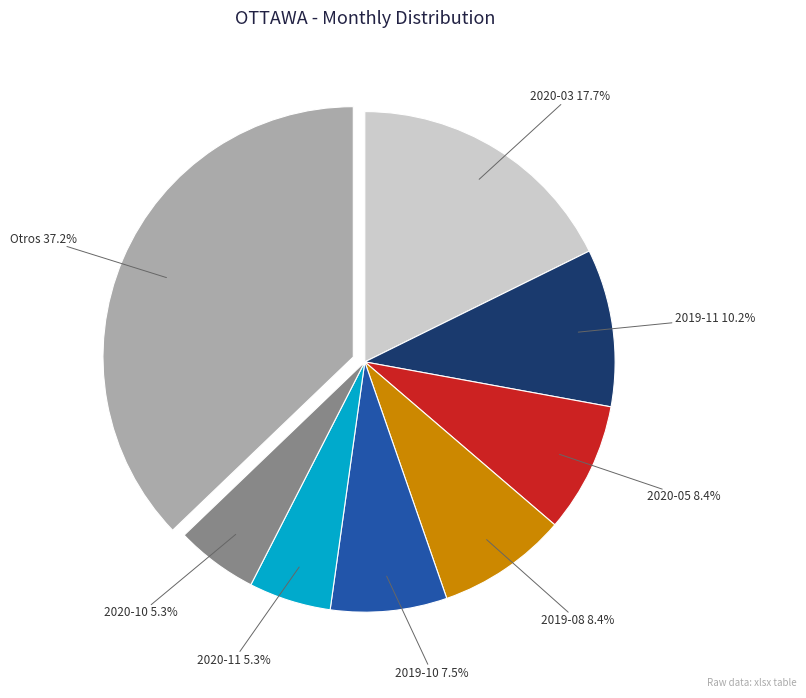

Which has a higher value, Otros or 2020-05?

Otros